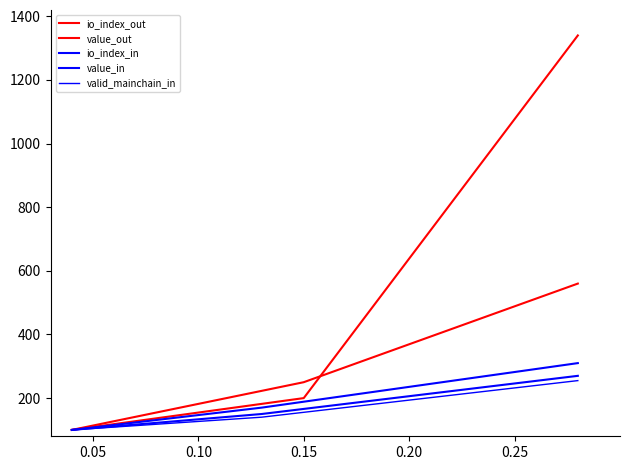

Which series has the largest total across all categories?

io_index_out